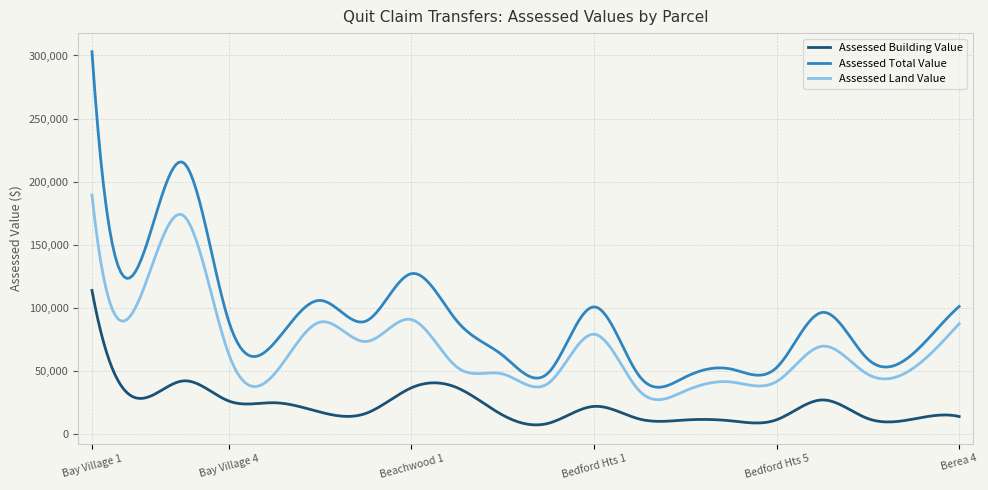

How many lines are shown in the chart?

3